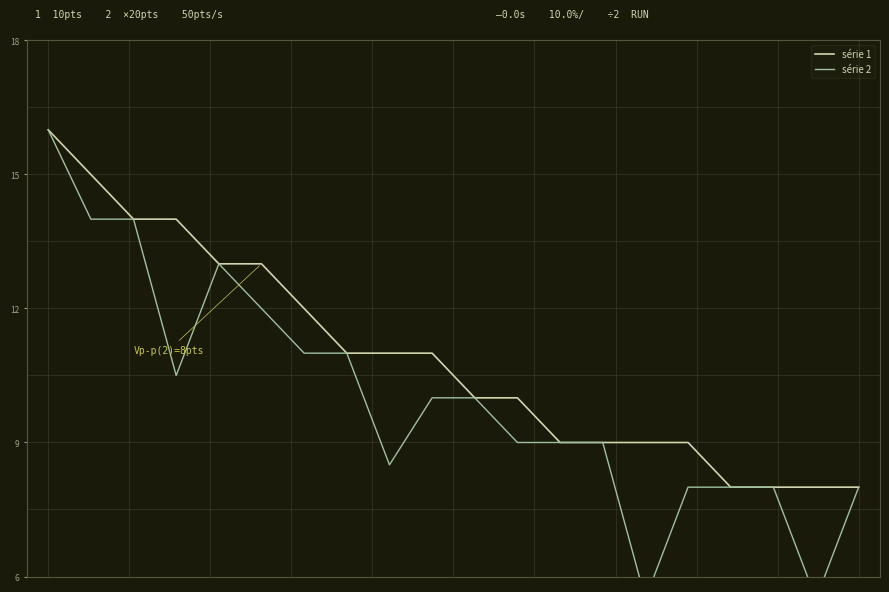

What is the lowest value of the série 1 series?

8